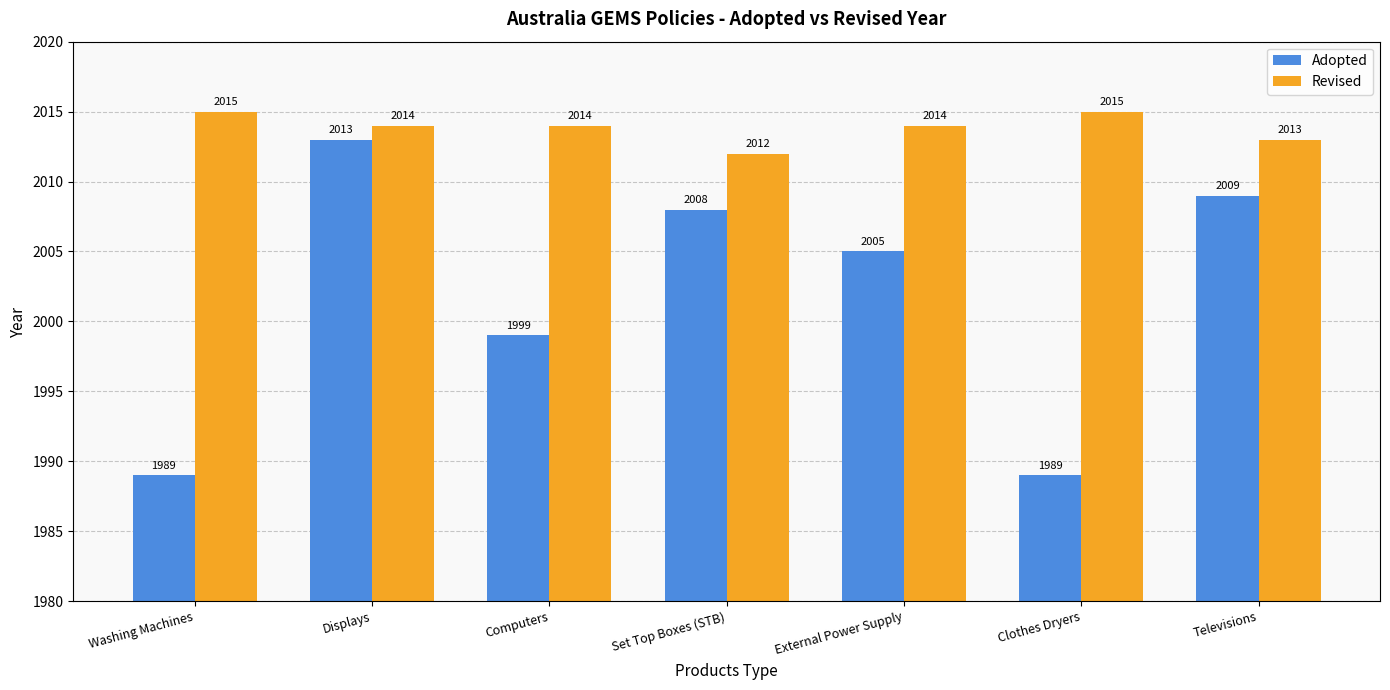

Which series changed the most between Computers and External Power Supply?

Adopted